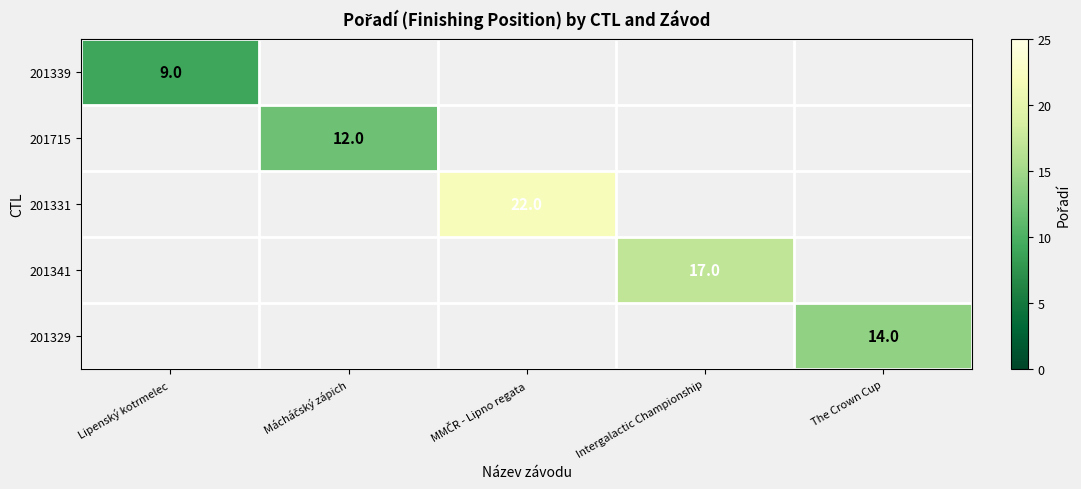

Is it true that 201329 equals 6 at The Crown Cup?

False